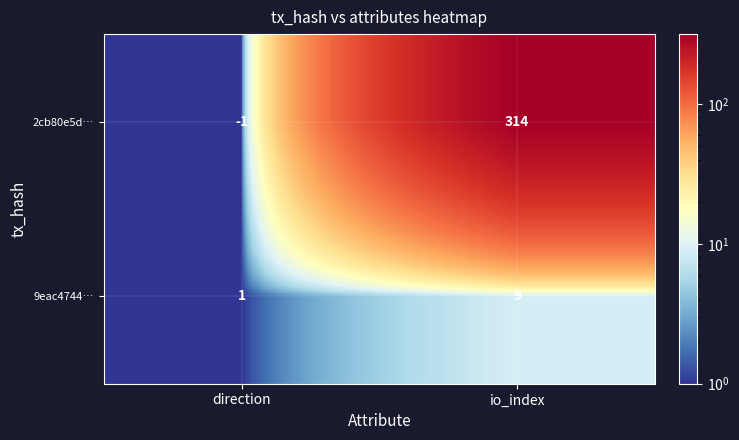

What is the total value across all series at io_index?

323